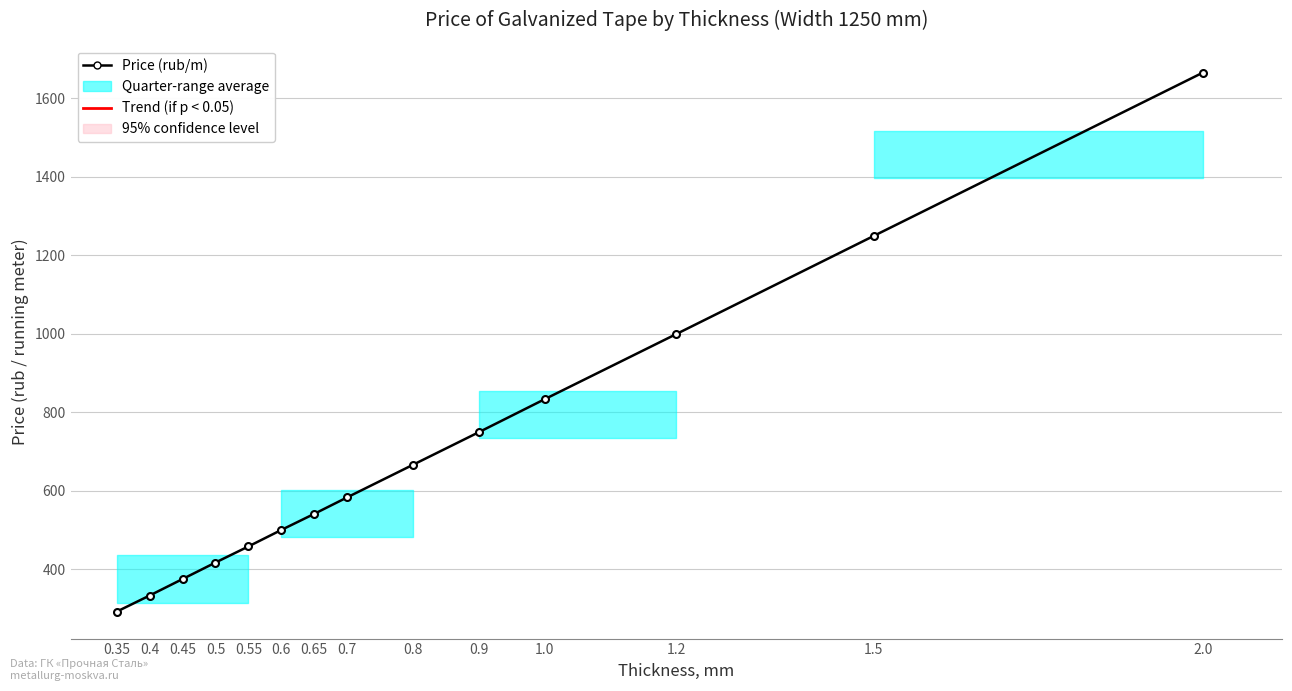

List the labels in order of value, largest first.

2.0, 1.5, 1.2, 1.0, 0.9, 0.8, 0.7, 0.65, 0.6, 0.55, 0.5, 0.45, 0.4, 0.35